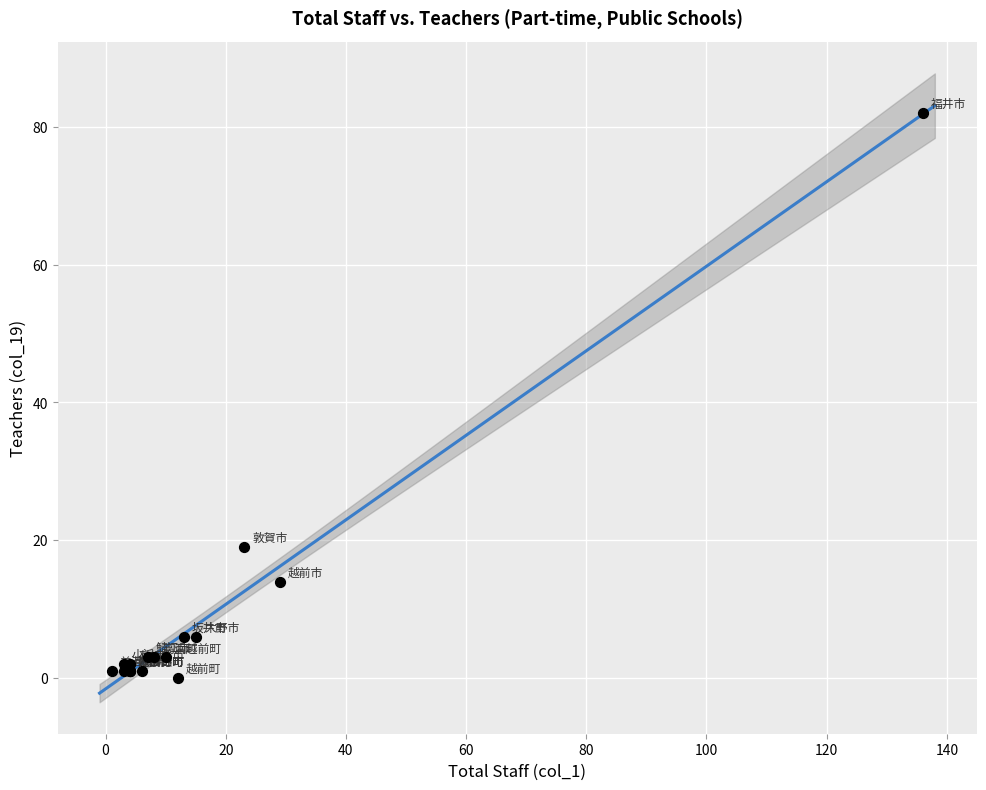

What Y value in the scatter plot is closest to 41?

19